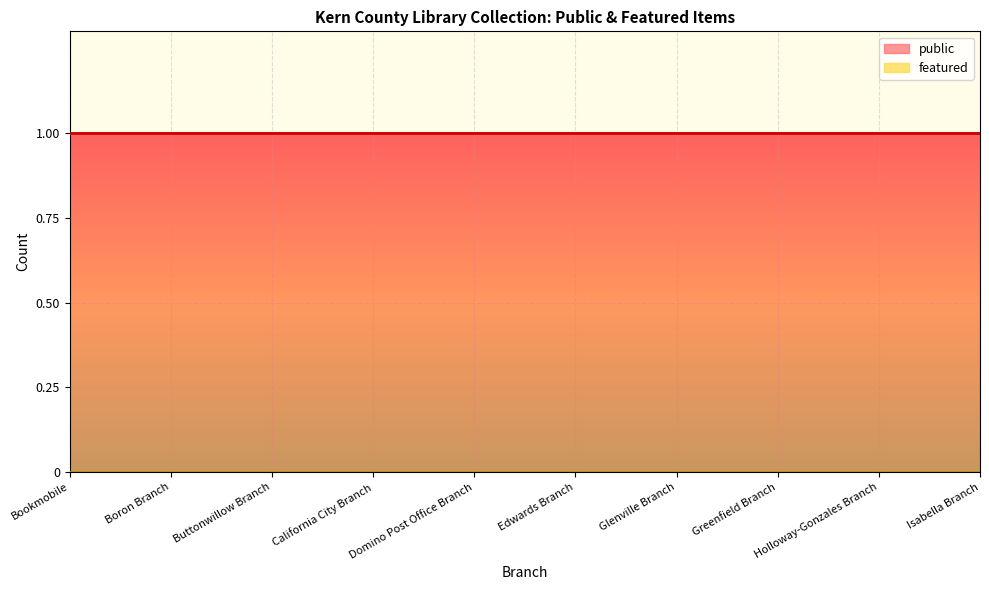

Reading left to right, extract all data points from this chart.

public: Bookmobile=1	Boron Branch=1	Buttonwillow Branch=1	California City Branch=1	Domino Post Office Branch=1	Edwards Branch=1	Glenville Branch=1	Greenfield Branch=1	Holloway-Gonzales Branch=1	Isabella Branch=1
featured: Bookmobile=0	Boron Branch=0	Buttonwillow Branch=0	California City Branch=0	Domino Post Office Branch=0	Edwards Branch=0	Glenville Branch=0	Greenfield Branch=0	Holloway-Gonzales Branch=0	Isabella Branch=0